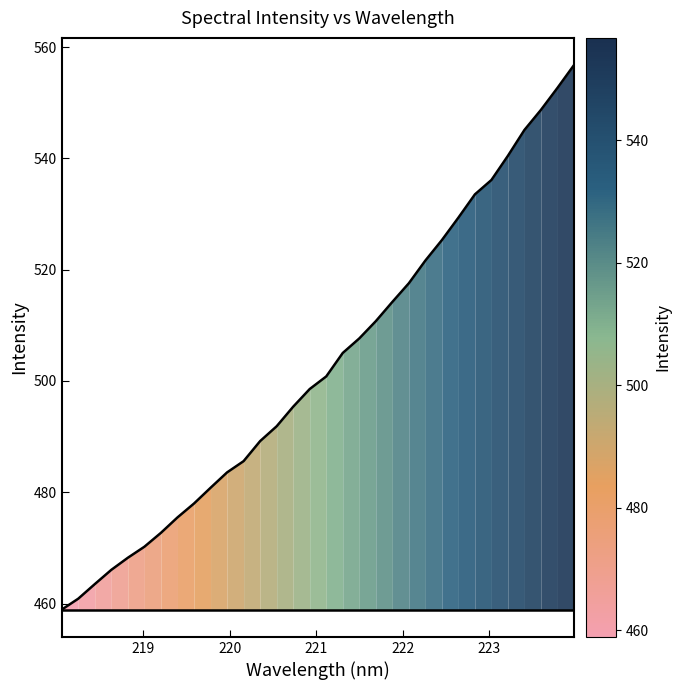

Between 220.7354 and 218.442, which is larger?

220.7354